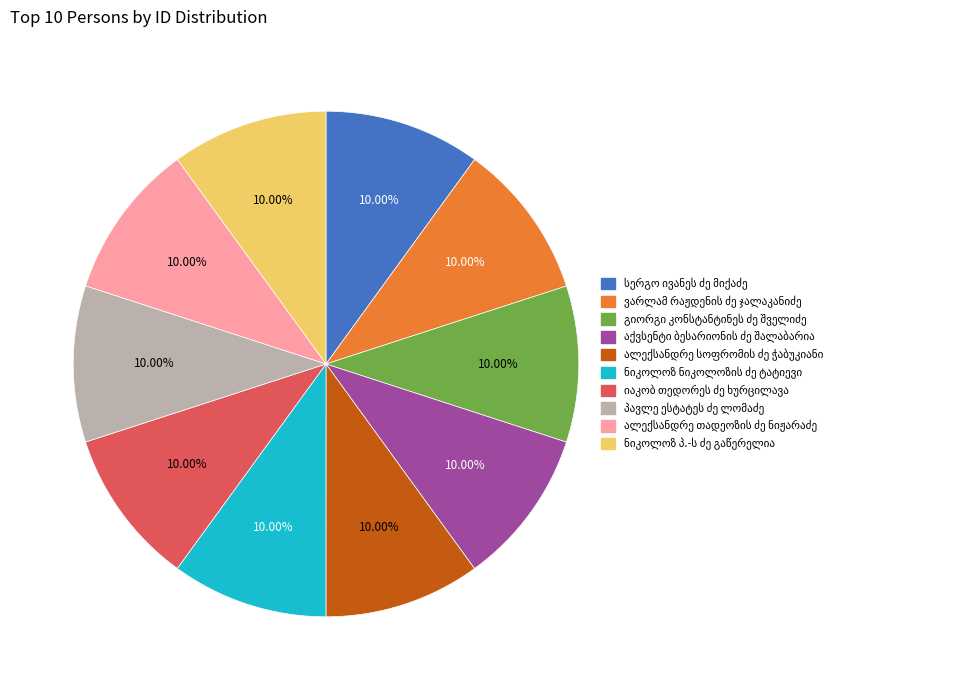

Is there any slice that represents more than half of the pie?

No